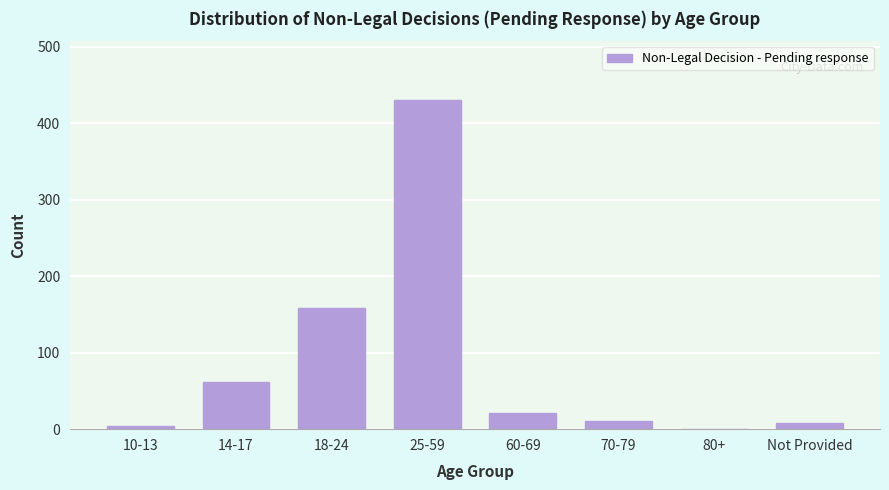

Reading left to right, extract all data points from this chart.

10-13=4	14-17=62	18-24=159	25-59=430	60-69=21	70-79=11	80+=0	Not Provided=8